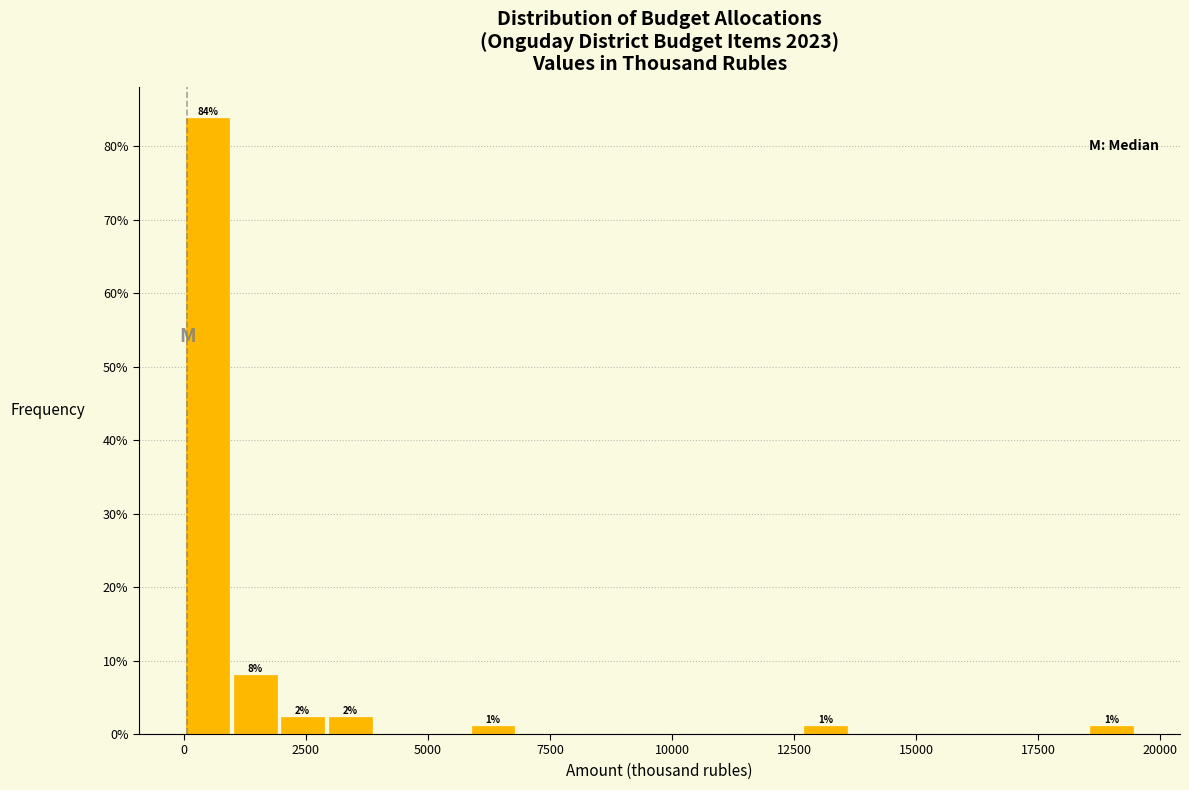

Read against the x-axis, roughly where is the centre of the tallest bar?

500